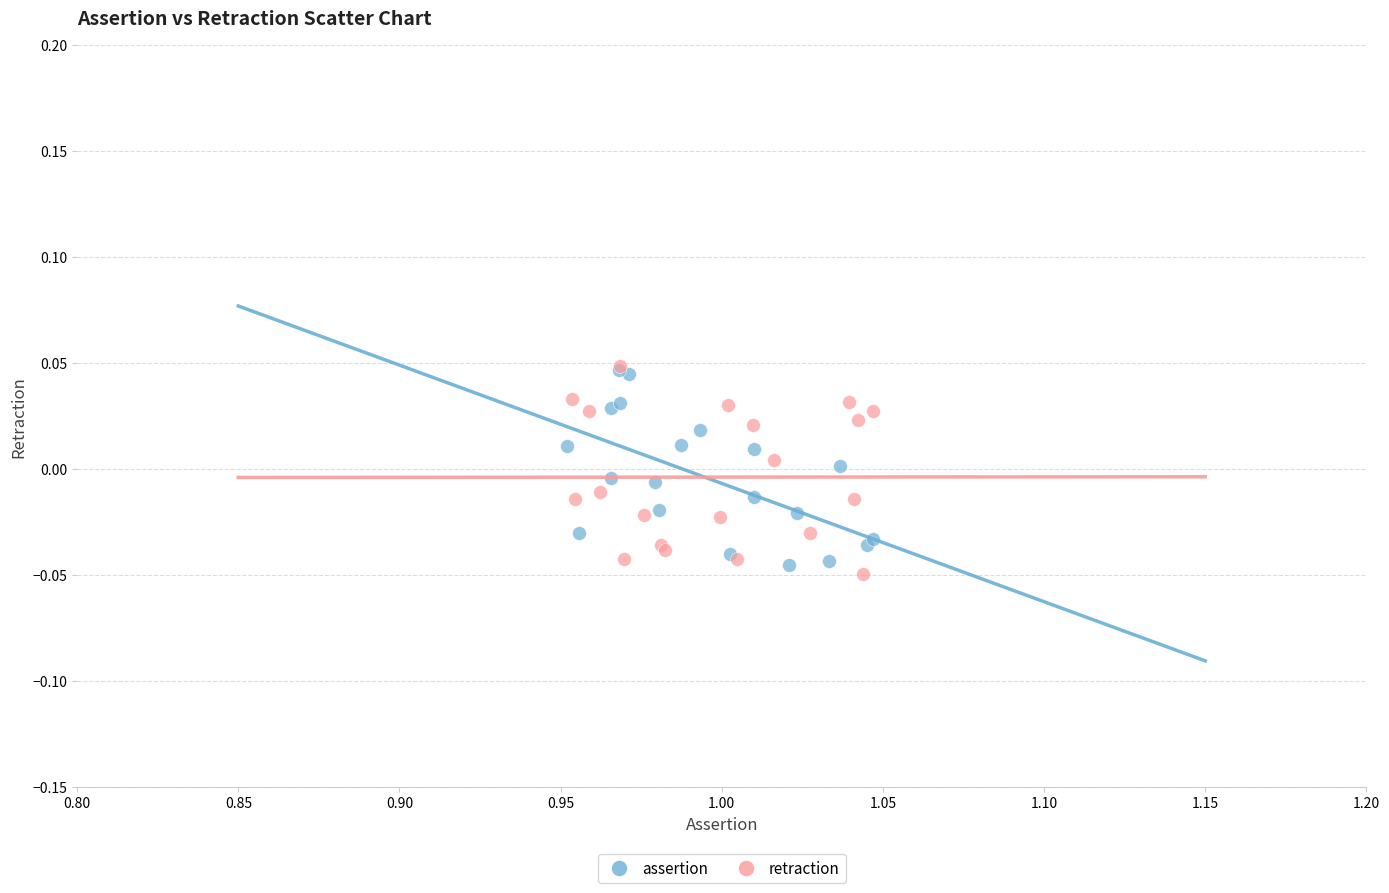

What are all the series names shown in the legend?

assertion, retraction